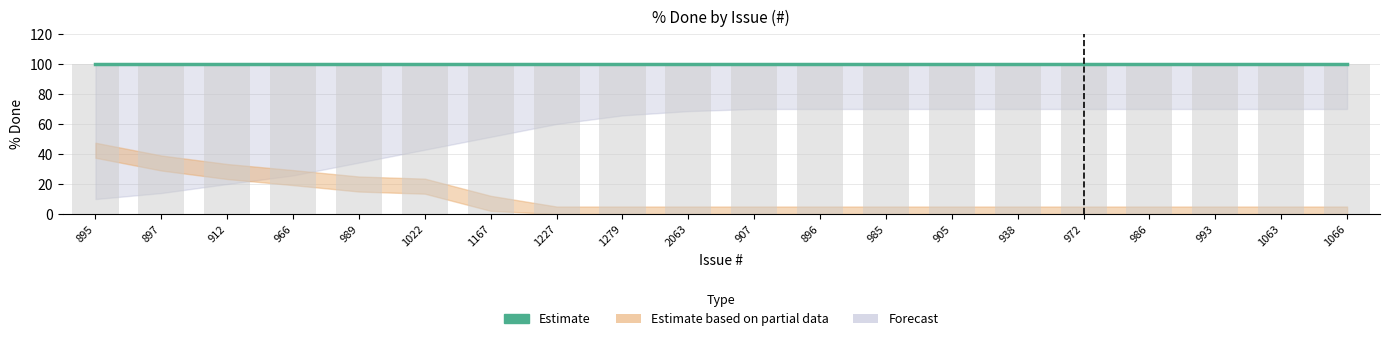

What is the label of the 19th bar from the right?

897